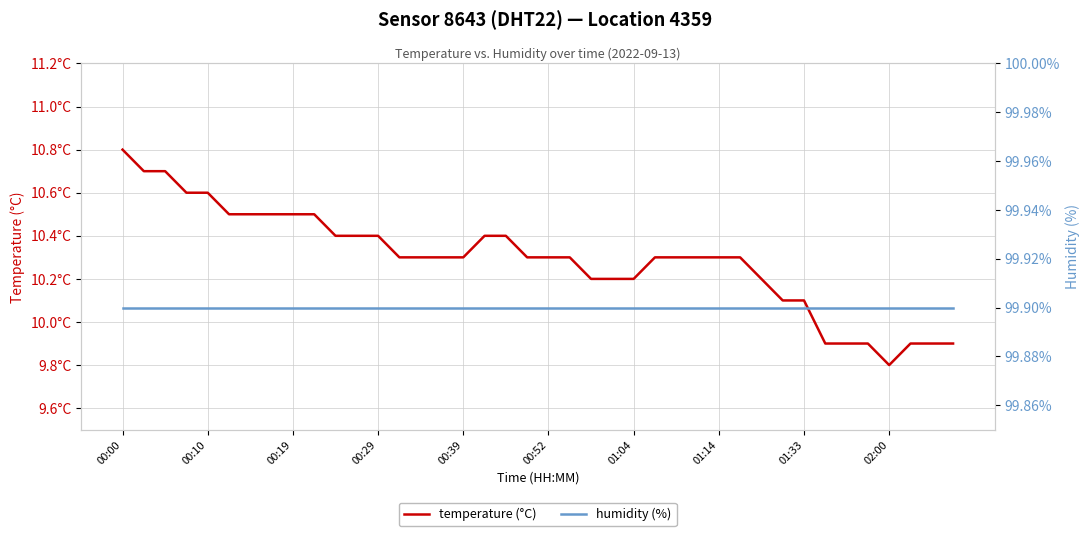

List the series in order of their peak value, lowest first.

temperature (°C), humidity (%)